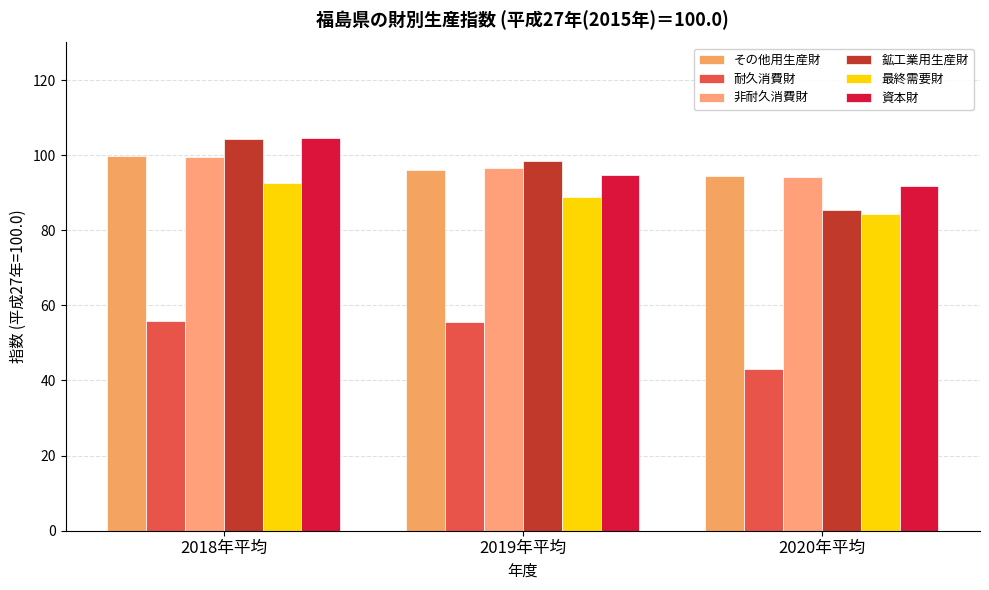

What is the difference between the maximum and minimum values in the 鉱工業用生産財 series?

18.8